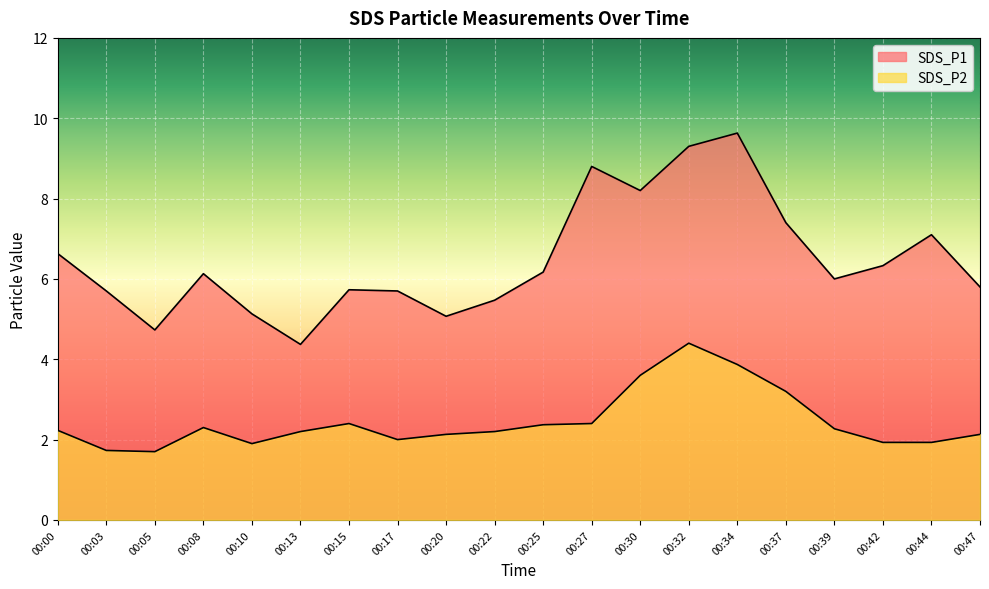

What is the value of the SDS_P1 point at the 20th from the left?

5.8